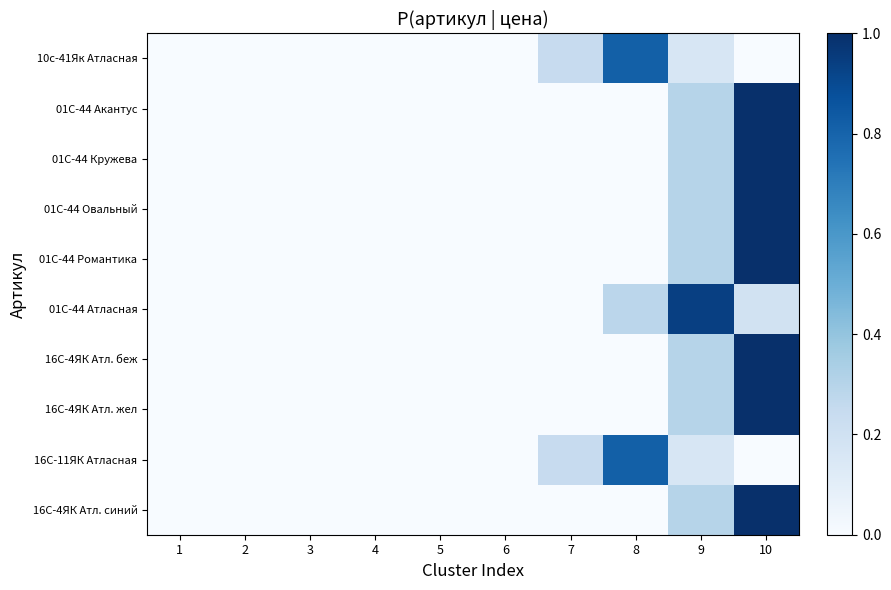

Which series has the largest total across all categories?

01С-44 Атласная